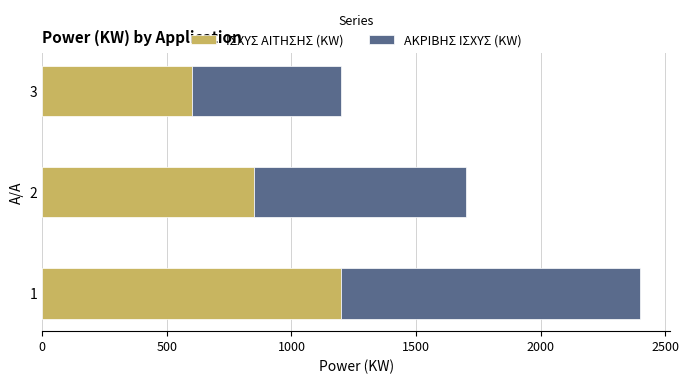

What is the total value across all series at 3?

1200